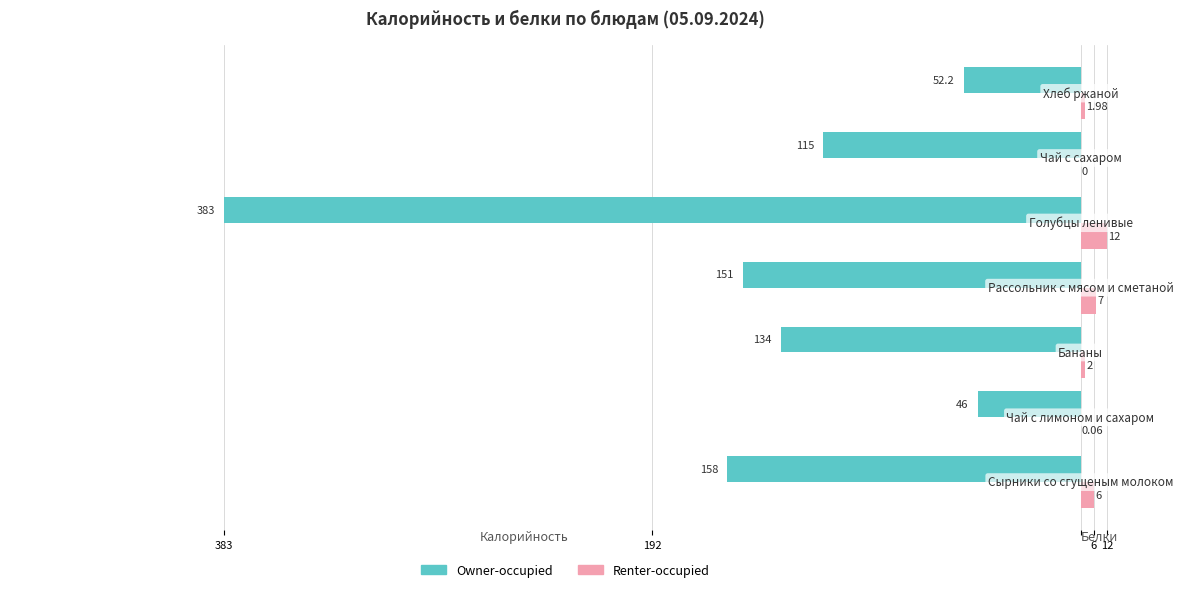

What are all the series names shown in the legend?

Owner-occupied, Renter-occupied